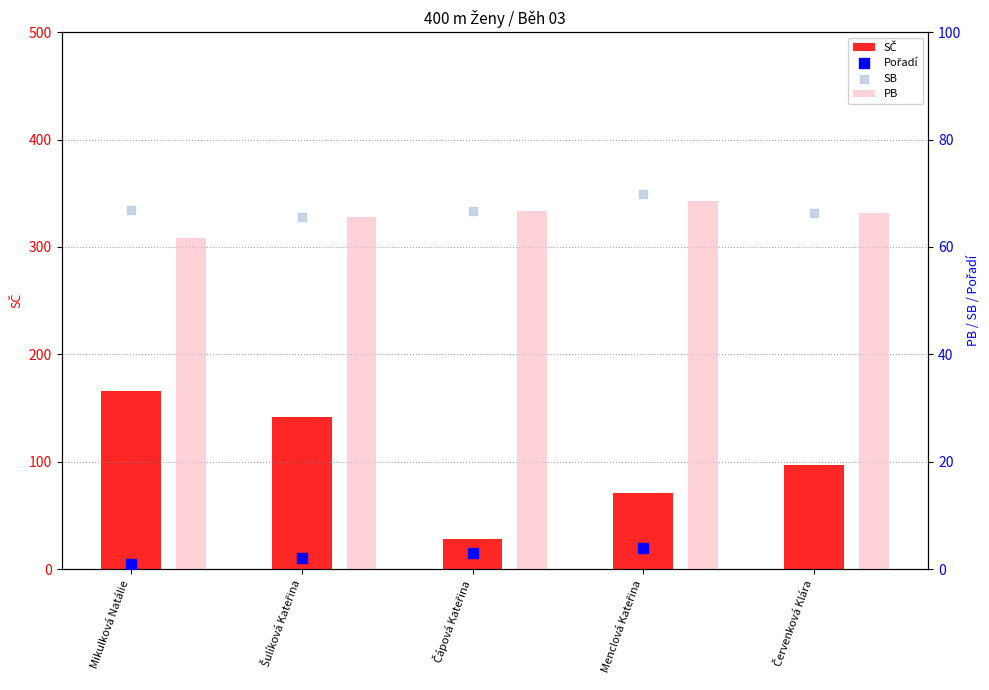

Which series has the largest total across all categories?

SČ